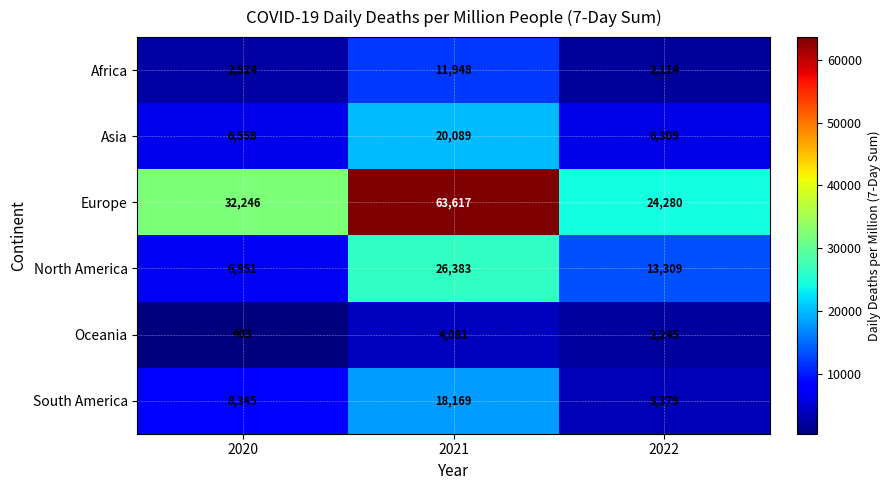

Where does the Oceania series first go above 2245?

2021